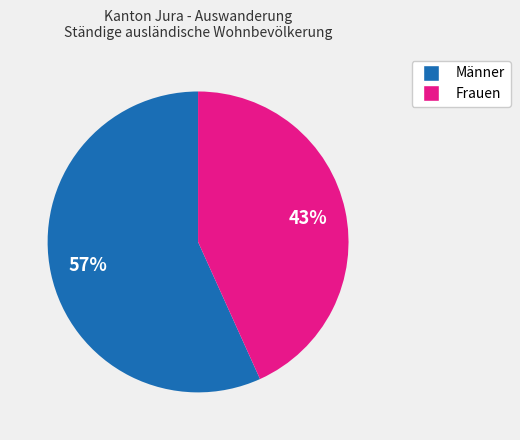

What is the largest slice in the pie chart?

Männer